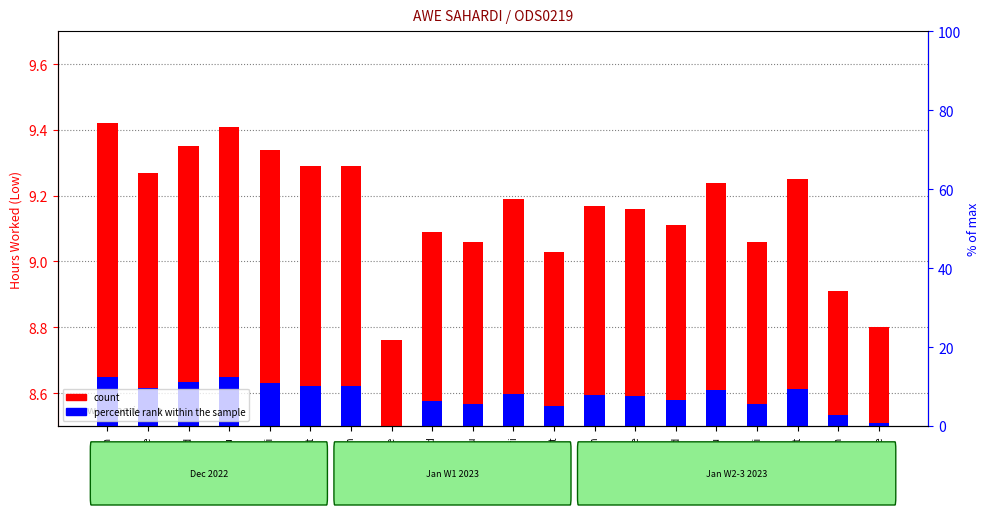

Rank the categories by value from highest to lowest.

26-Mon, 29-Thu, 28-Wed, 30-Fri, 31-Sat, 2-Mon, 27-Tue, 14-Sat, 12-Thu, 6-Fri, 9-Mon, 10-Tue, 11-Wed, 4-Wed, 5-Thu, 13-Fri, 7-Sat, 16-Mon, 17-Tue, 3-Tue